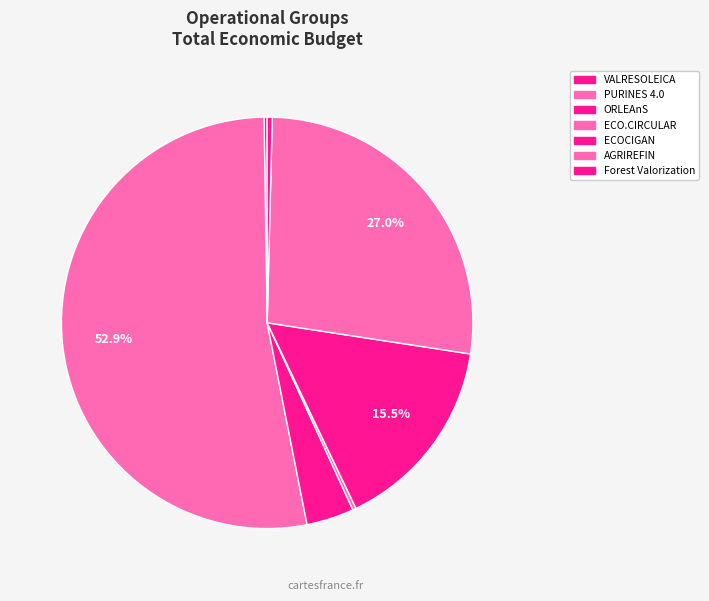

To the nearest percent, what is the combined percentage of ORLEAnS and ECO.CIRCULAR?

4%